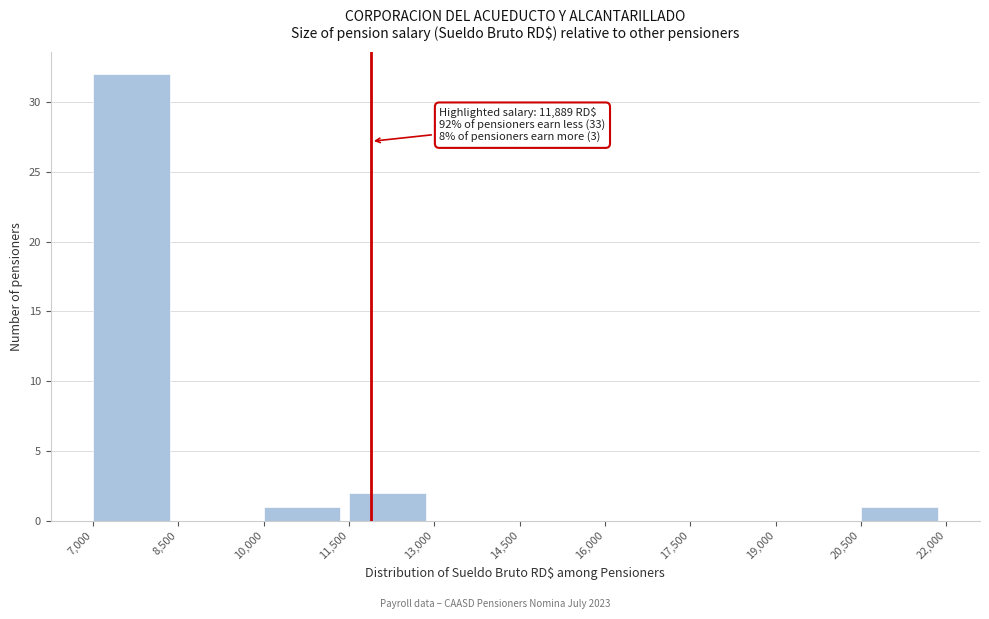

Which range on the x-axis has the tallest bar?

7,000 to 8,500